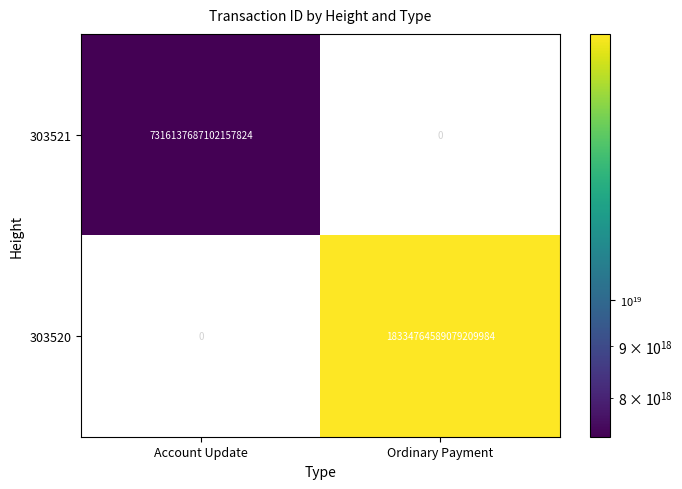

How many distinct data groups are displayed?

2